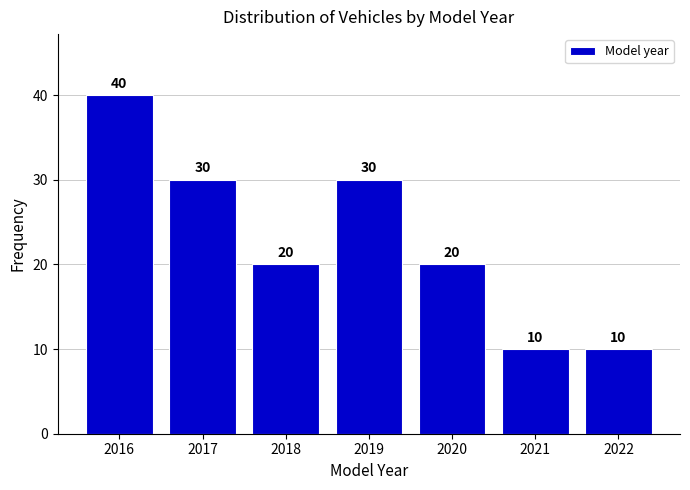

Reading left to right, extract all data points from this chart.

40	30	20	30	20	10	10